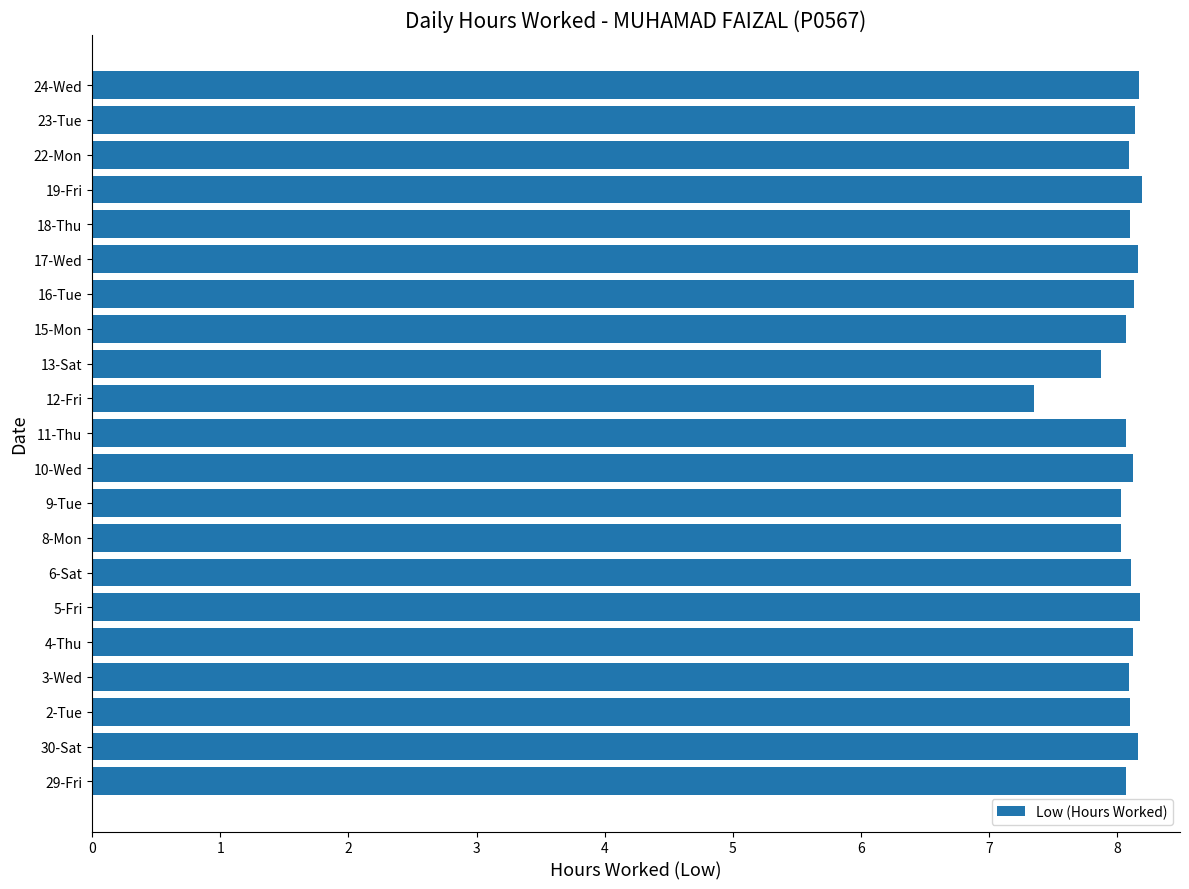

The value at 17-Wed is 8.2. True or false?

True